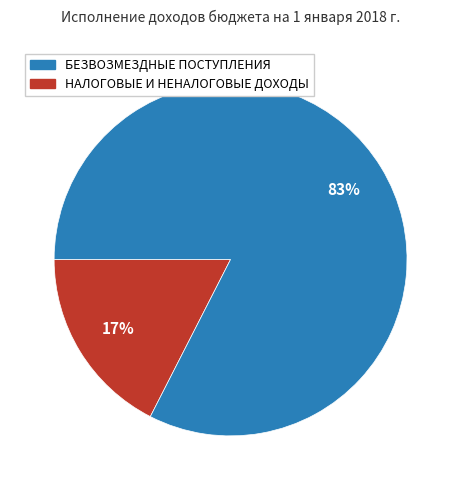

To the nearest percent, what is the average slice percentage?

50%